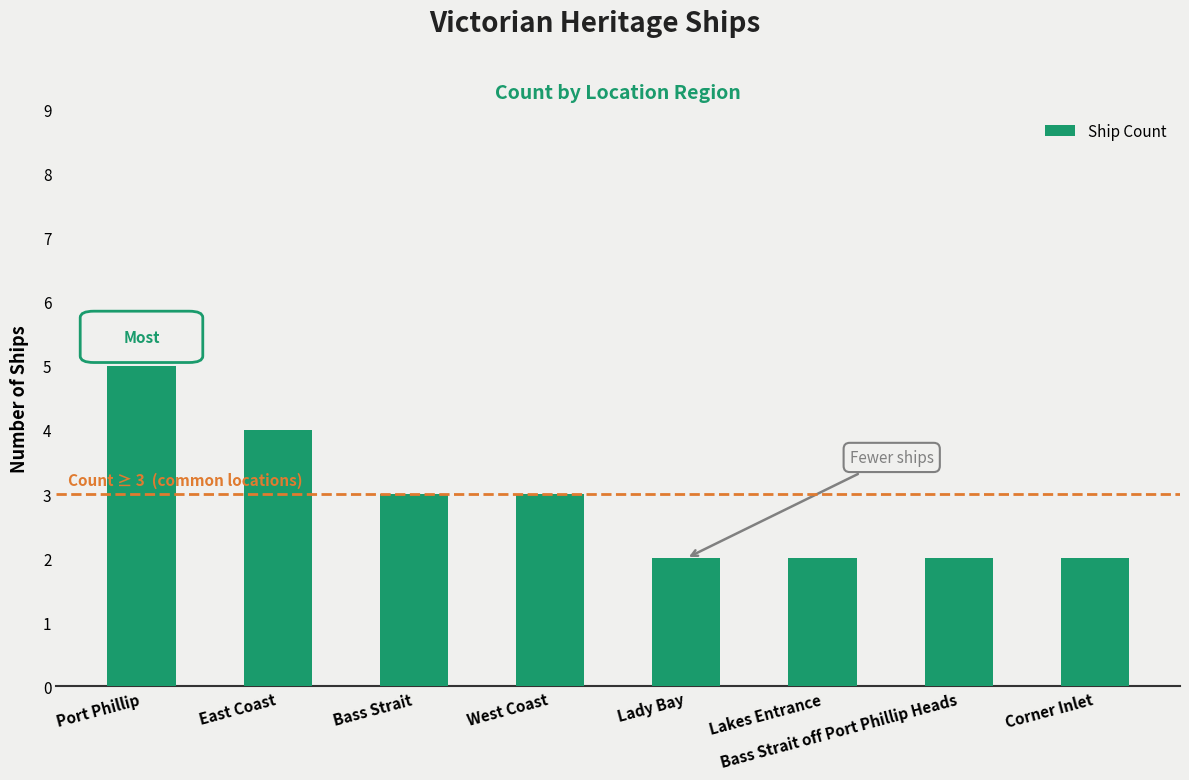

Between Bass Strait off Port Phillip Heads and East Coast, which is larger?

East Coast